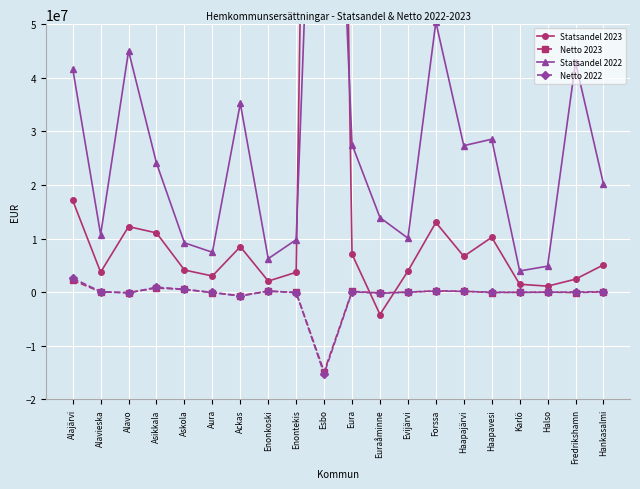

Which category has the highest value across all series?

Esbo